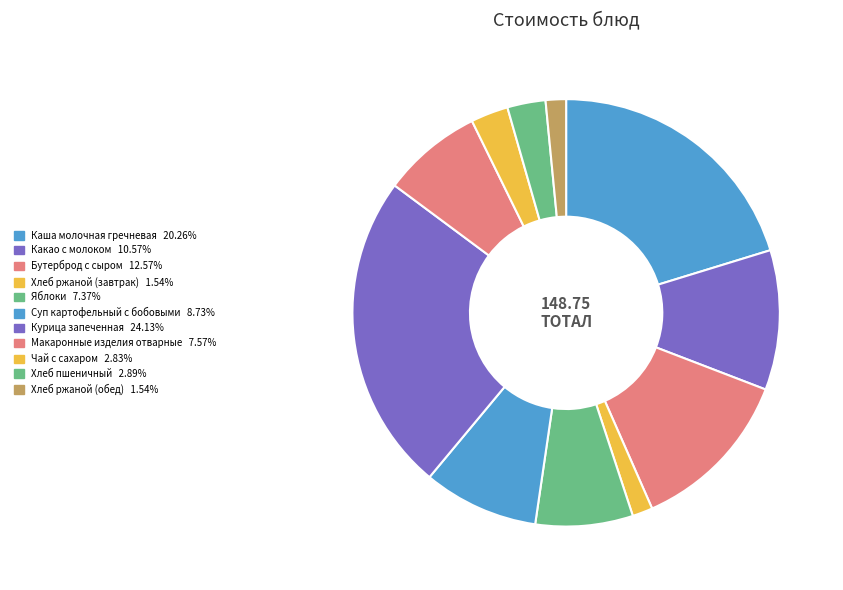

Does any single category account for the majority?

No